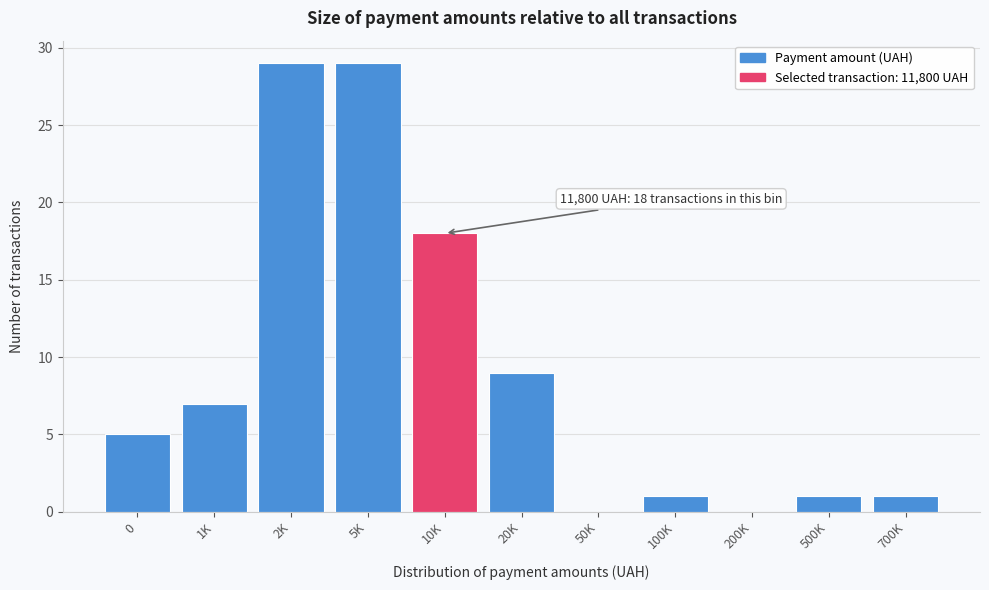

Reading left to right, list all the values displayed in this chart.

0=5	1K=7	2K=29	5K=29	10K=18	20K=9	50K=0	100K=1	200K=0	500K=1	700K=1